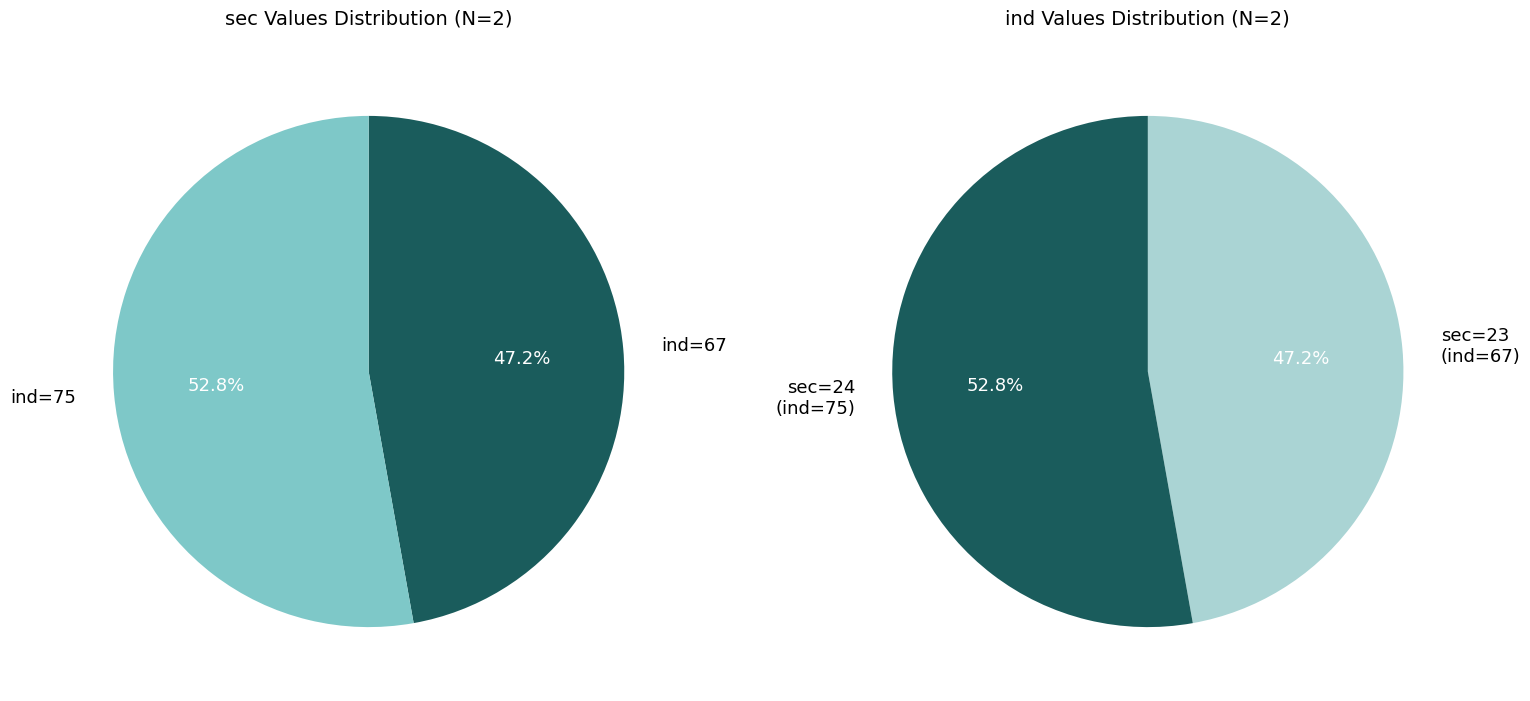

To the nearest percent, what is the difference between the sec=24 and sec=23 slice percentages?

6%